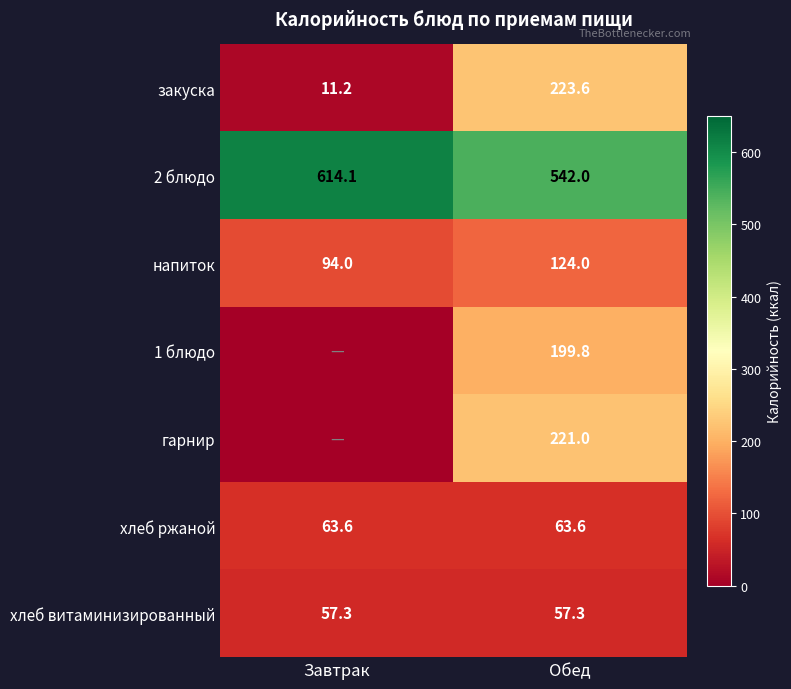

List the labels in order of закуска value, largest first.

Обед, Завтрак